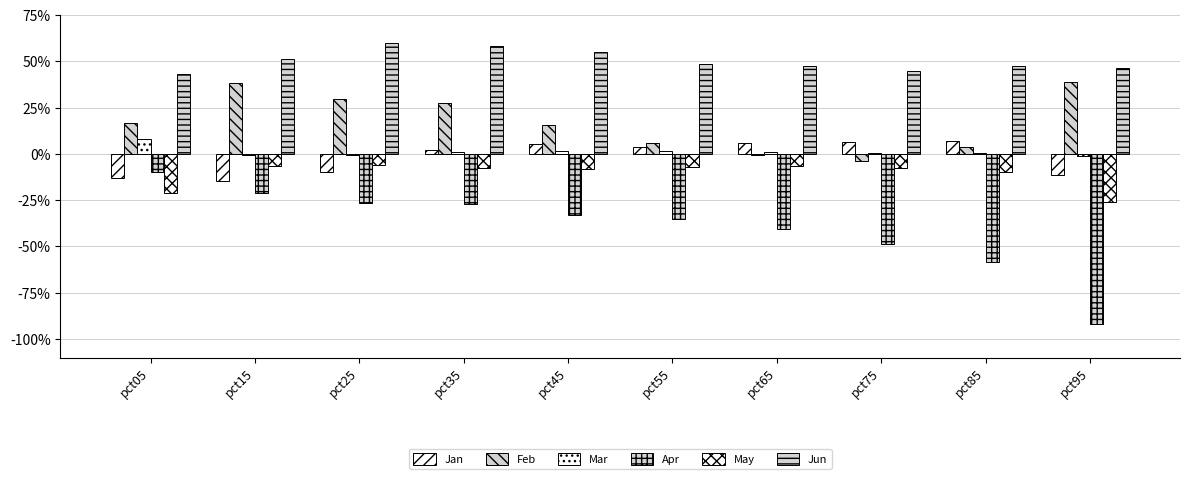

Does the chart contain stacked bars?

No